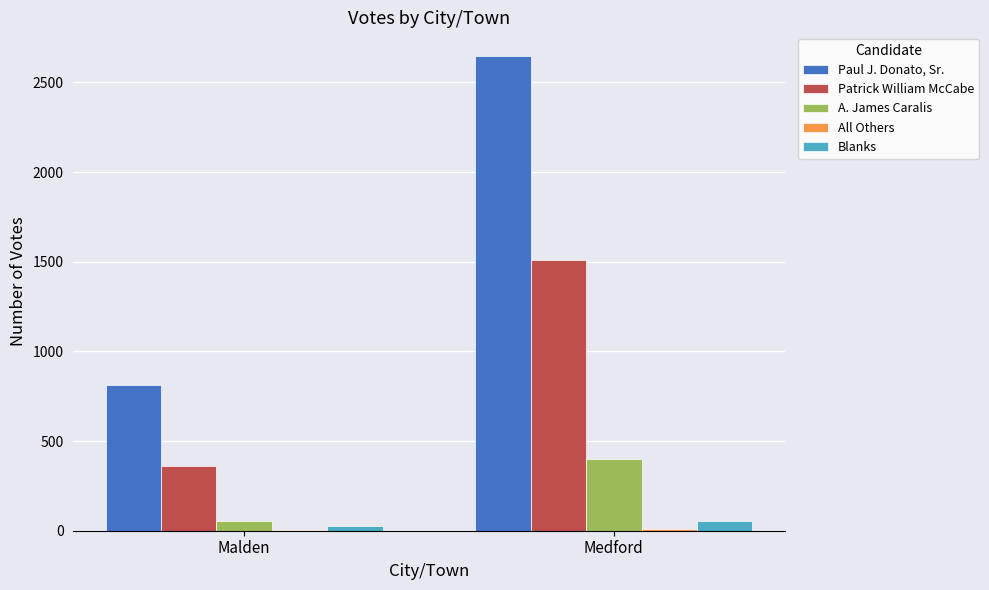

Which label corresponds to the largest value in the chart?

Medford